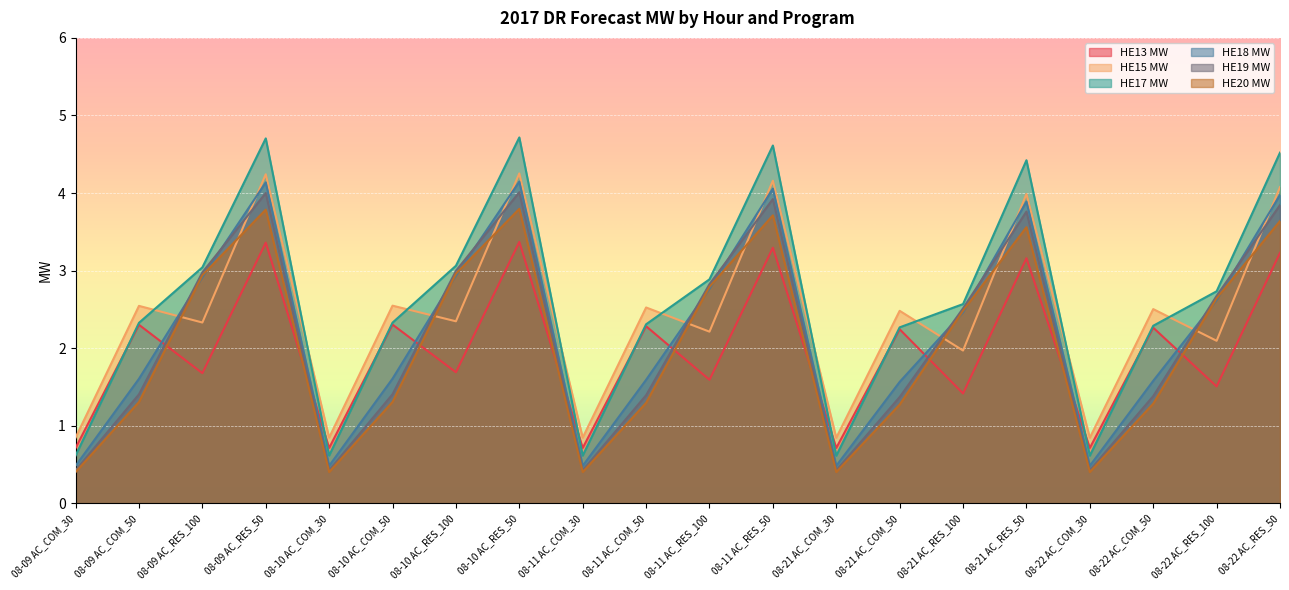

What is the value of the HE18 MW point at the 16th from the left?

3.9